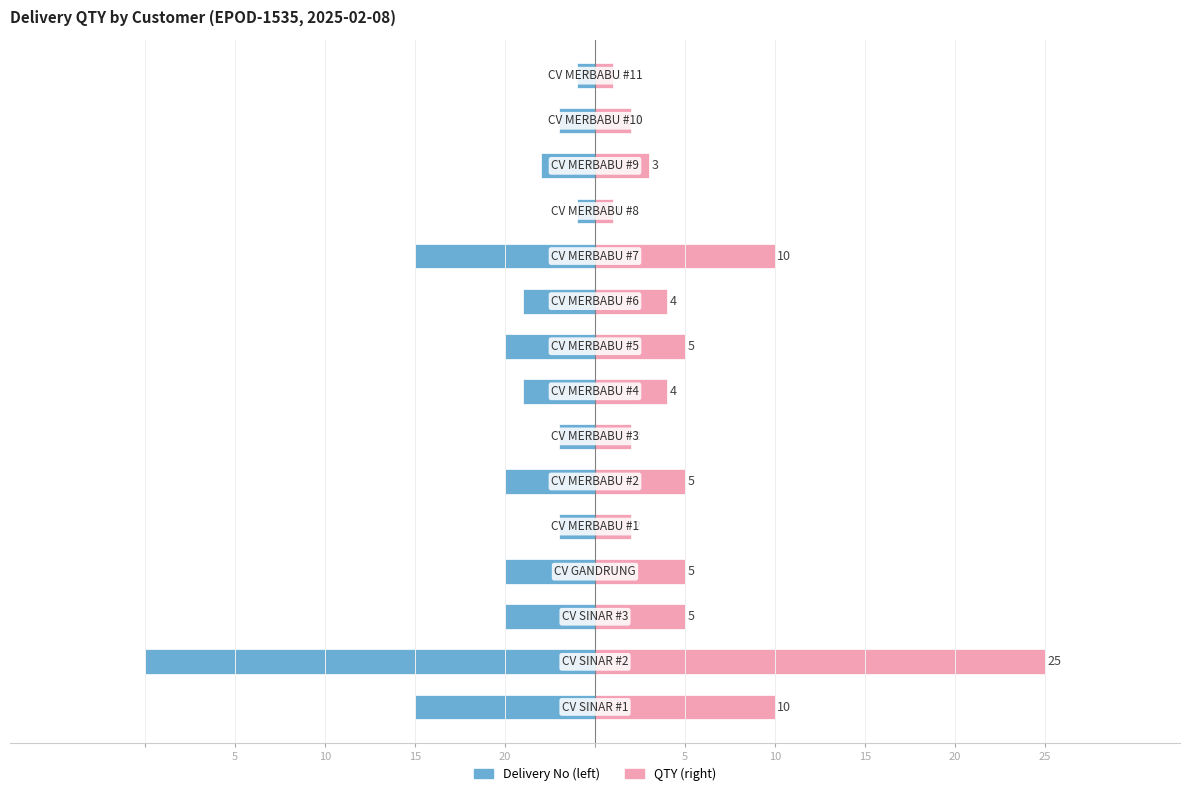

Rank the series by their maximum value, from lowest to highest.

Delivery No (scaled), QTY (scaled)